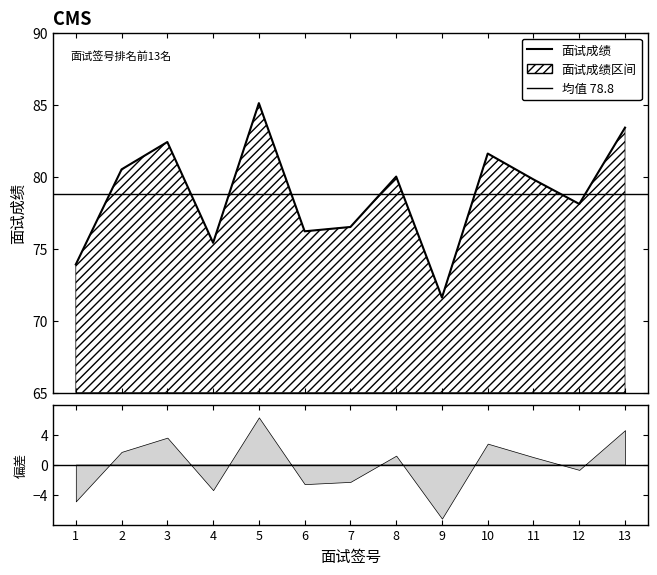

Reading left to right, transcribe all the data shown in this chart.

73.9	80.5	82.4	75.4	85.1	76.2	76.5	80.0	71.6	81.6	79.8	78.1	83.4